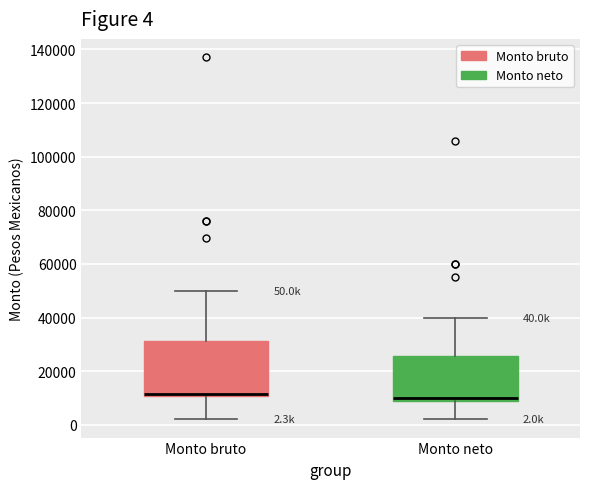

Which box is the tallest, from its lower edge to its upper edge?

Monto bruto